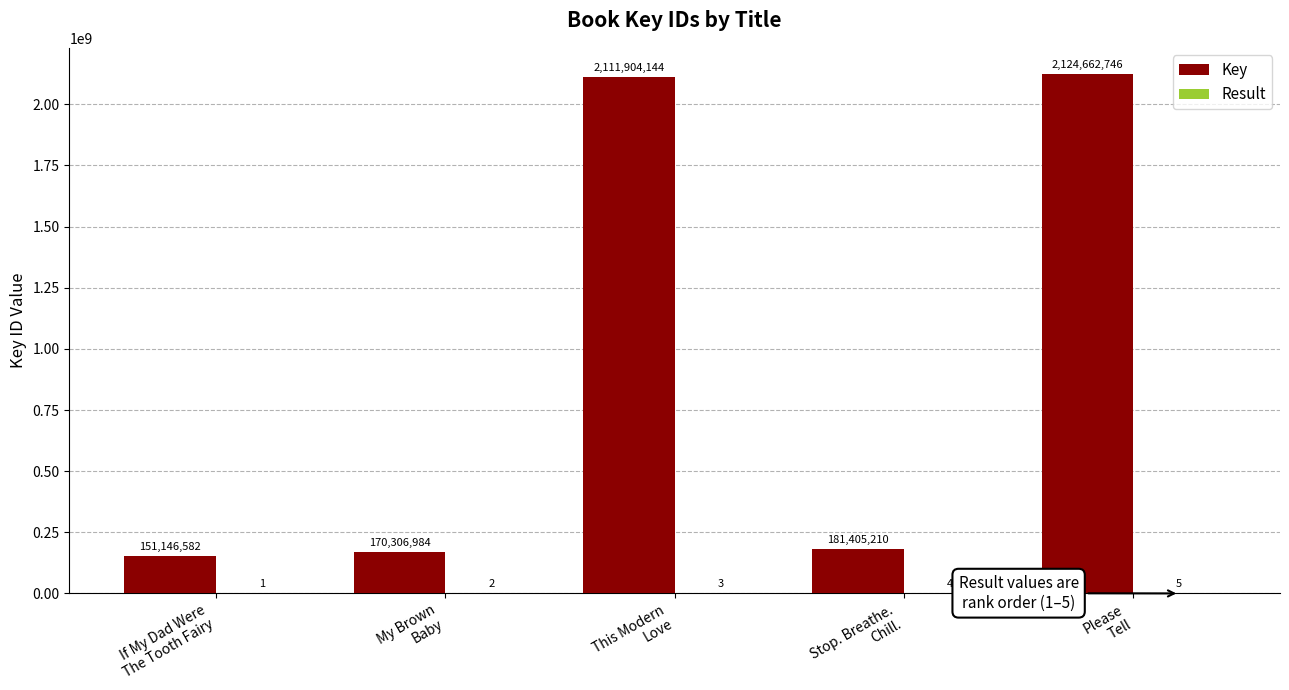

What is the maximum value shown in the chart?

2124662746